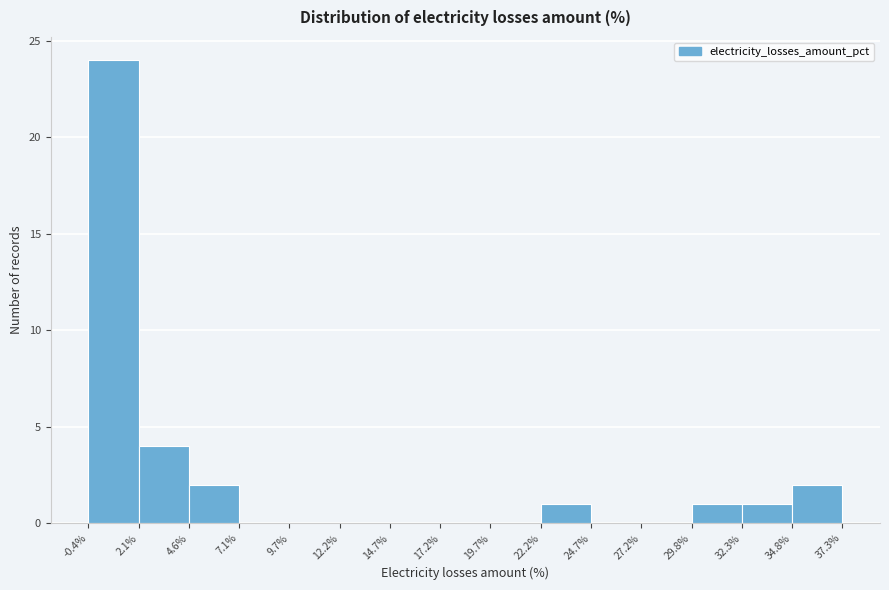

What is the height of the bar covering -0.4% to 2.1% on the x-axis? The values are not printed on the chart, so give them approximately, as read against the axis.

24